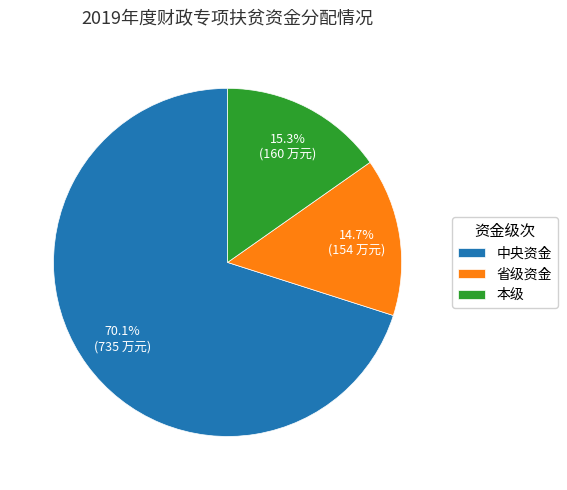

To the nearest percent, what is the average slice percentage?

33%